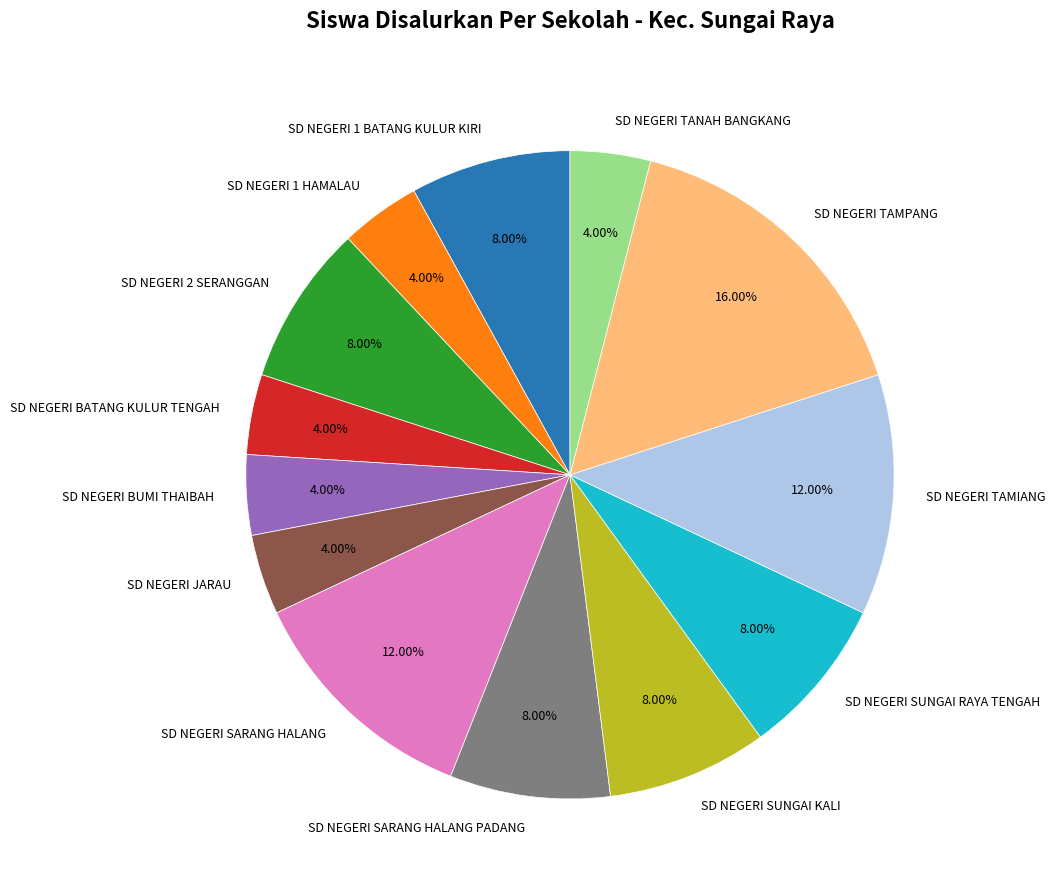

Which slice is the largest?

SD NEGERI TAMPANG